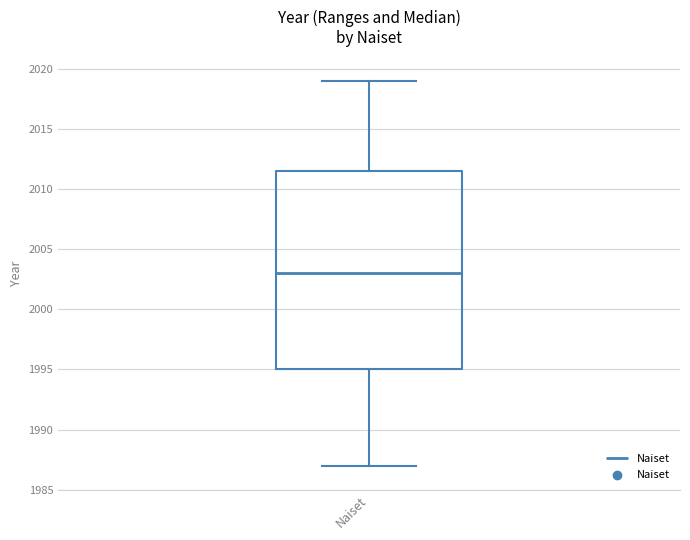

Where is the upper edge of the box for Naiset on the y-axis? The values are not printed on the chart, so give them approximately, as read against the axis.

2011.5